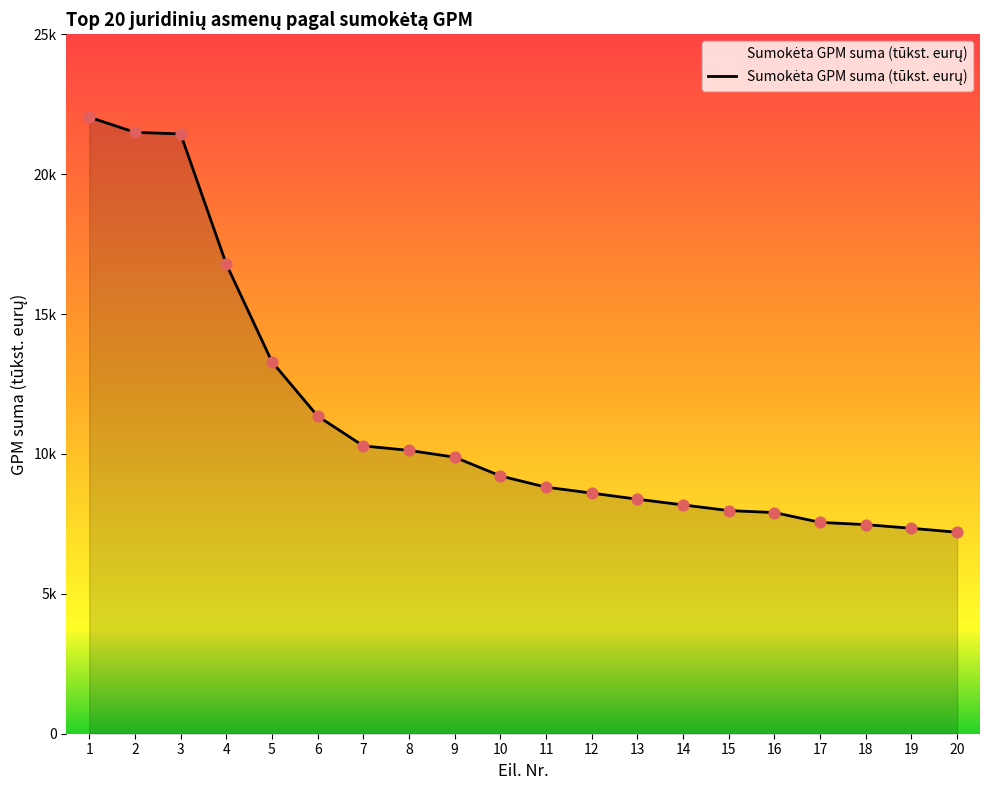

What is the change in value from 6 to 9?

-1469